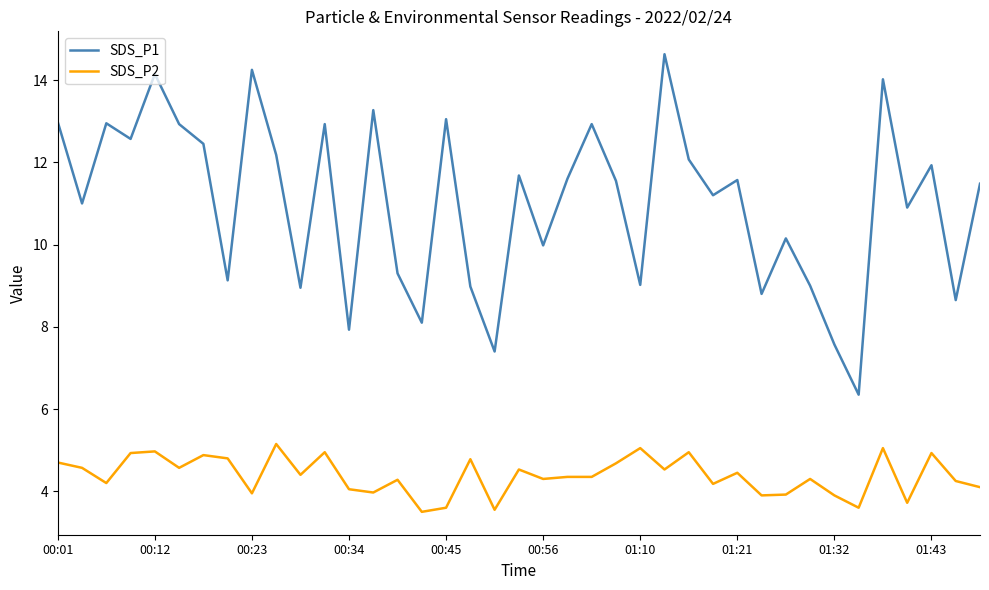

True or false: SDS_P1 and SDS_P2 cross at least once.

False